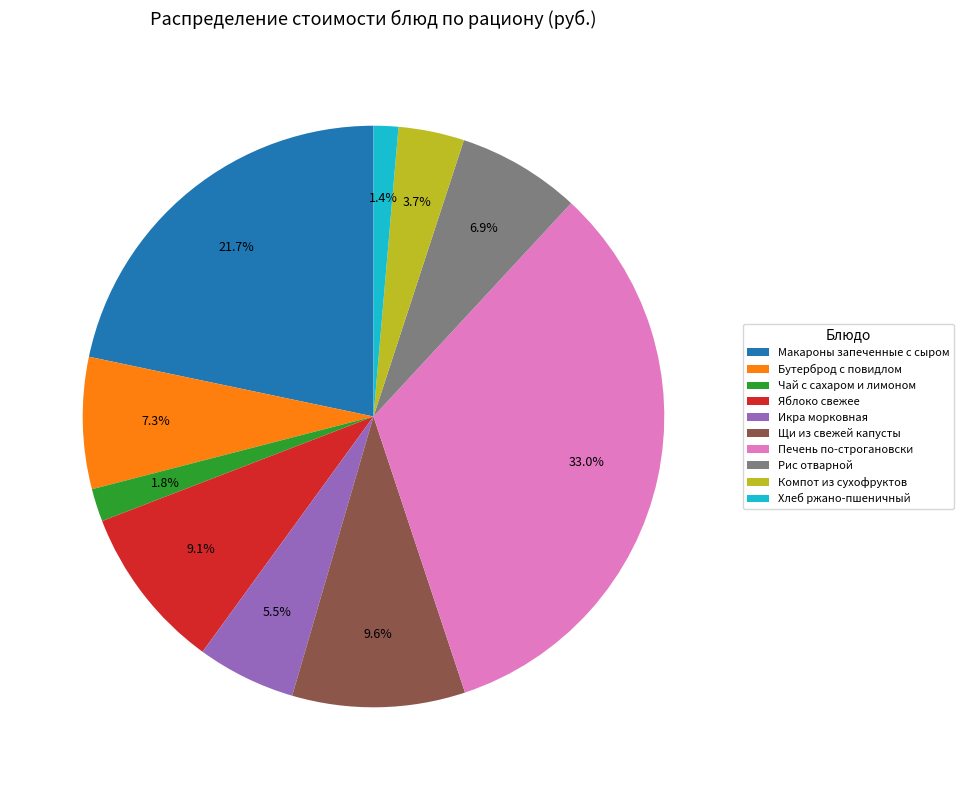

How many segments does this pie chart have?

10